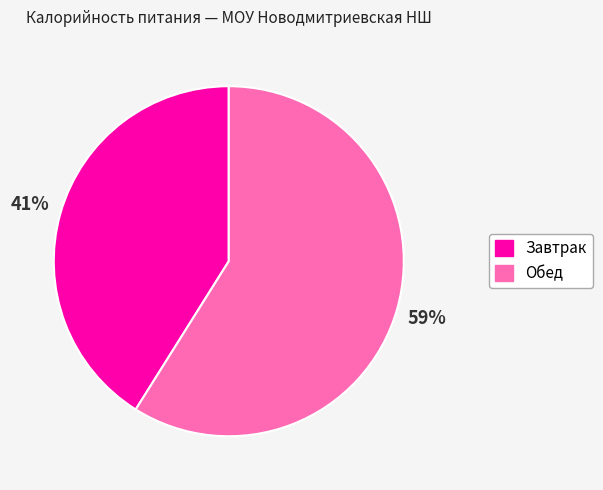

Is the sum of Обед and Завтрак greater than half?

Yes